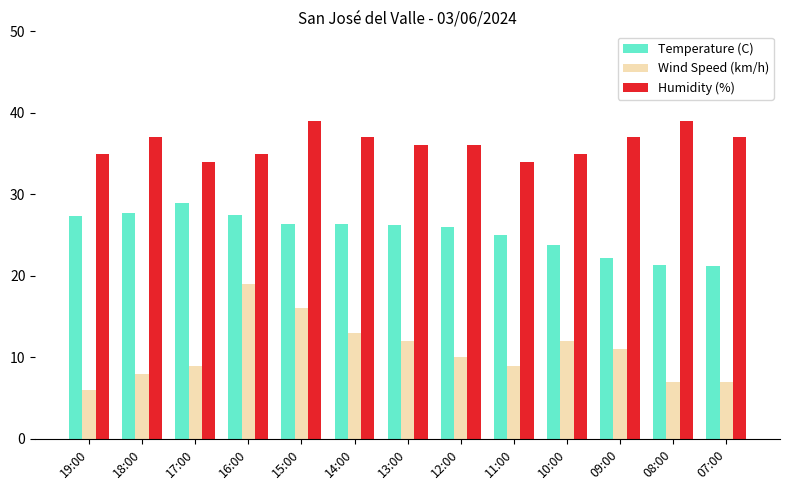

At which label does Wind Speed (km/h) reach its minimum?

19:00